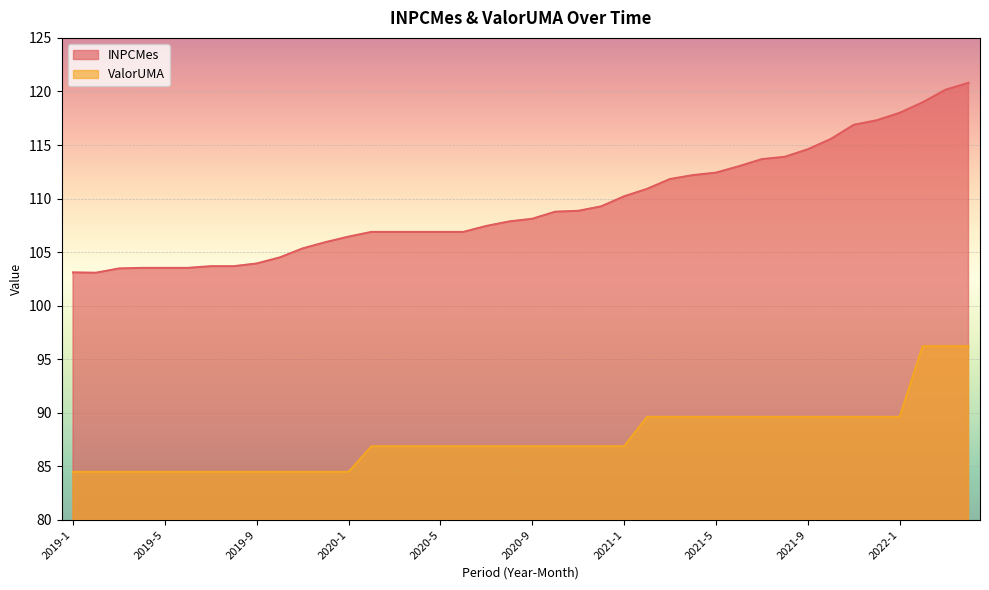

What is the sum of the ValorUMA values at 2020-6 and 2019-8?

171.4